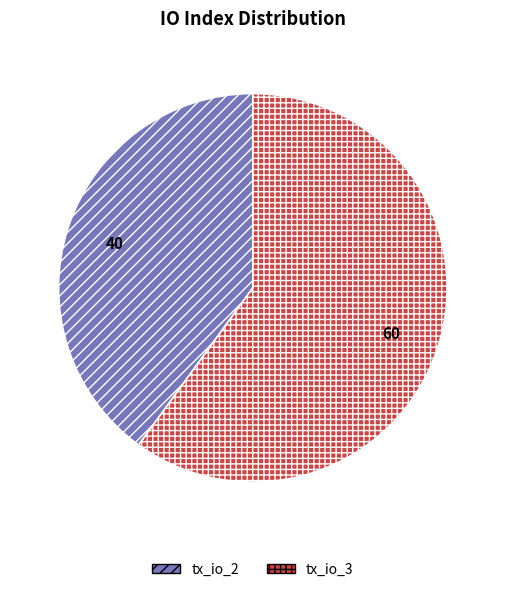

How many segments does this pie chart have?

2